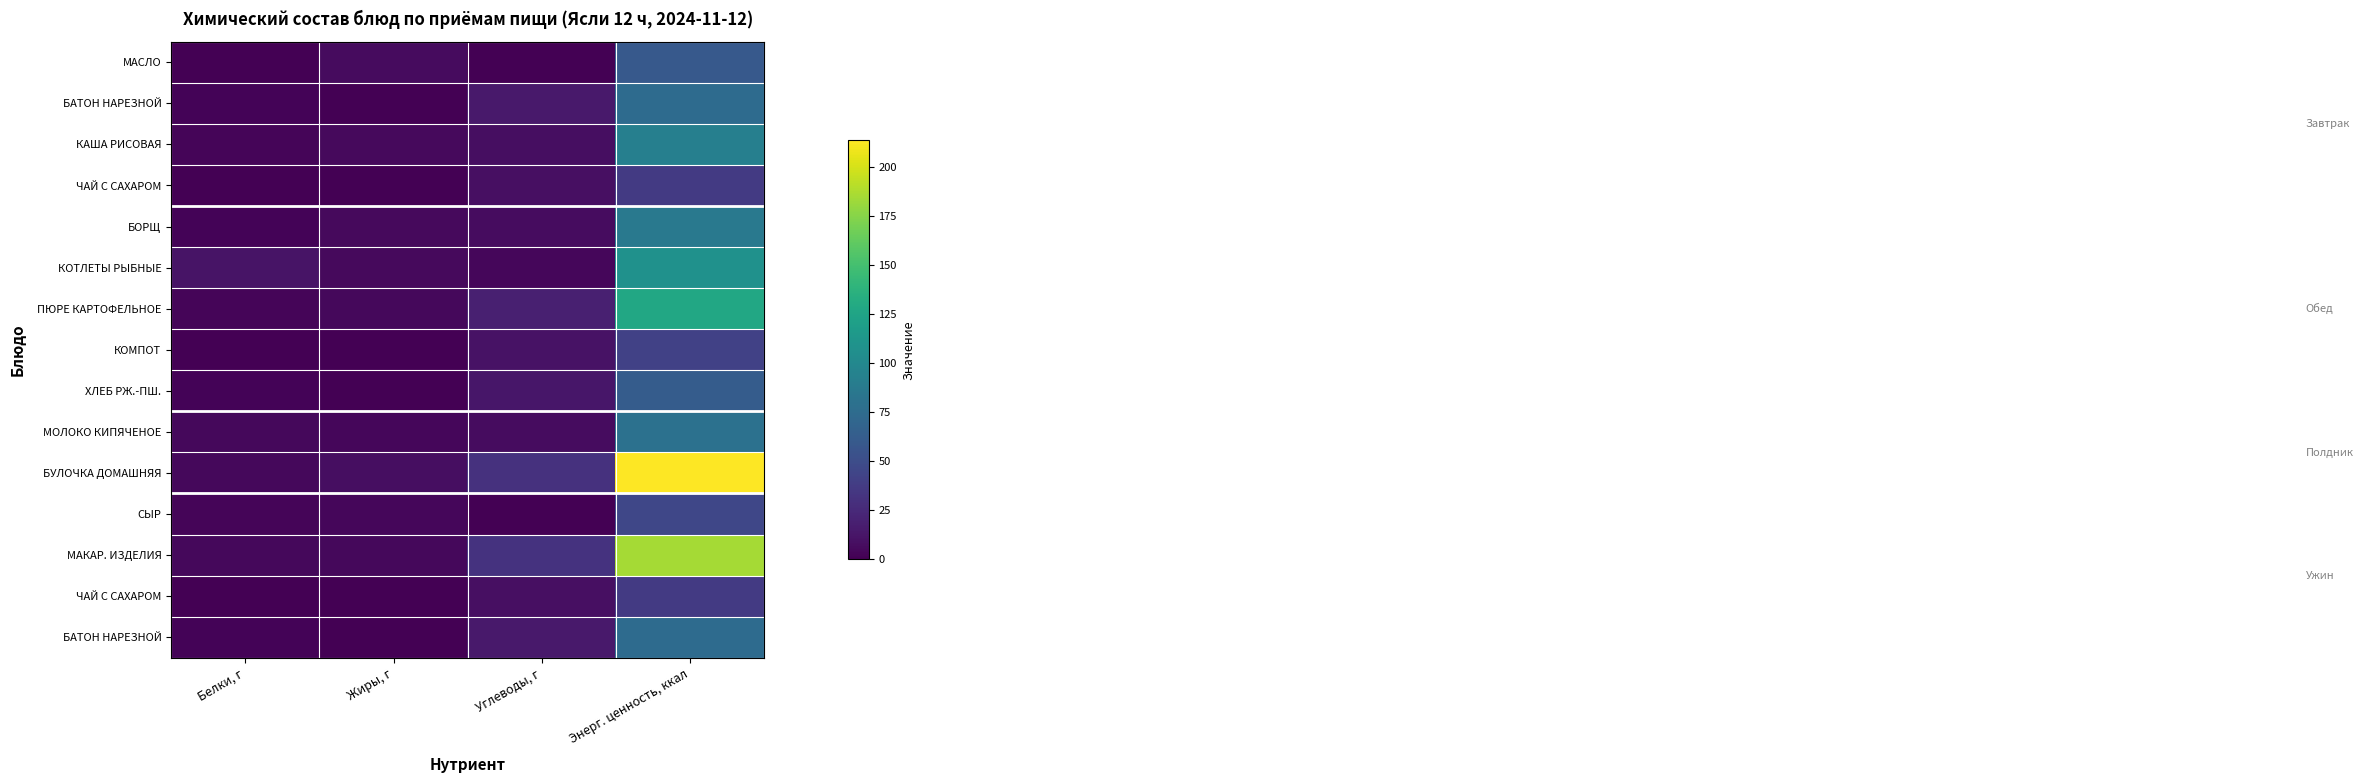

Count the number of categories in the chart.

4